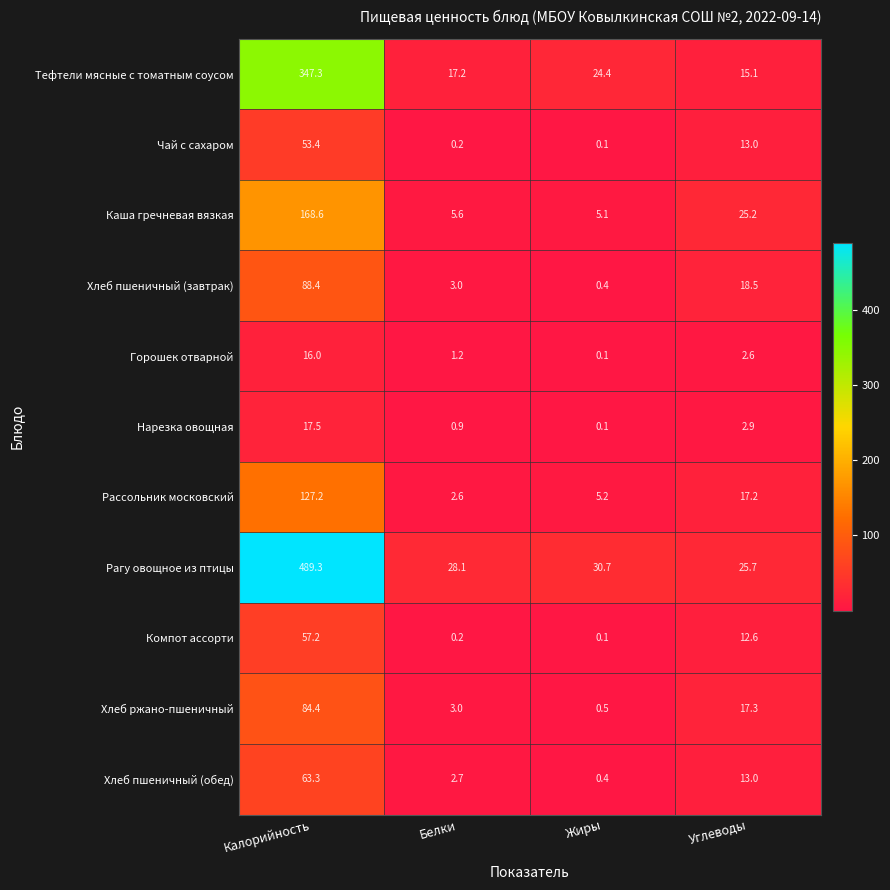

Which label corresponds to the largest value in the chart?

Калорийность